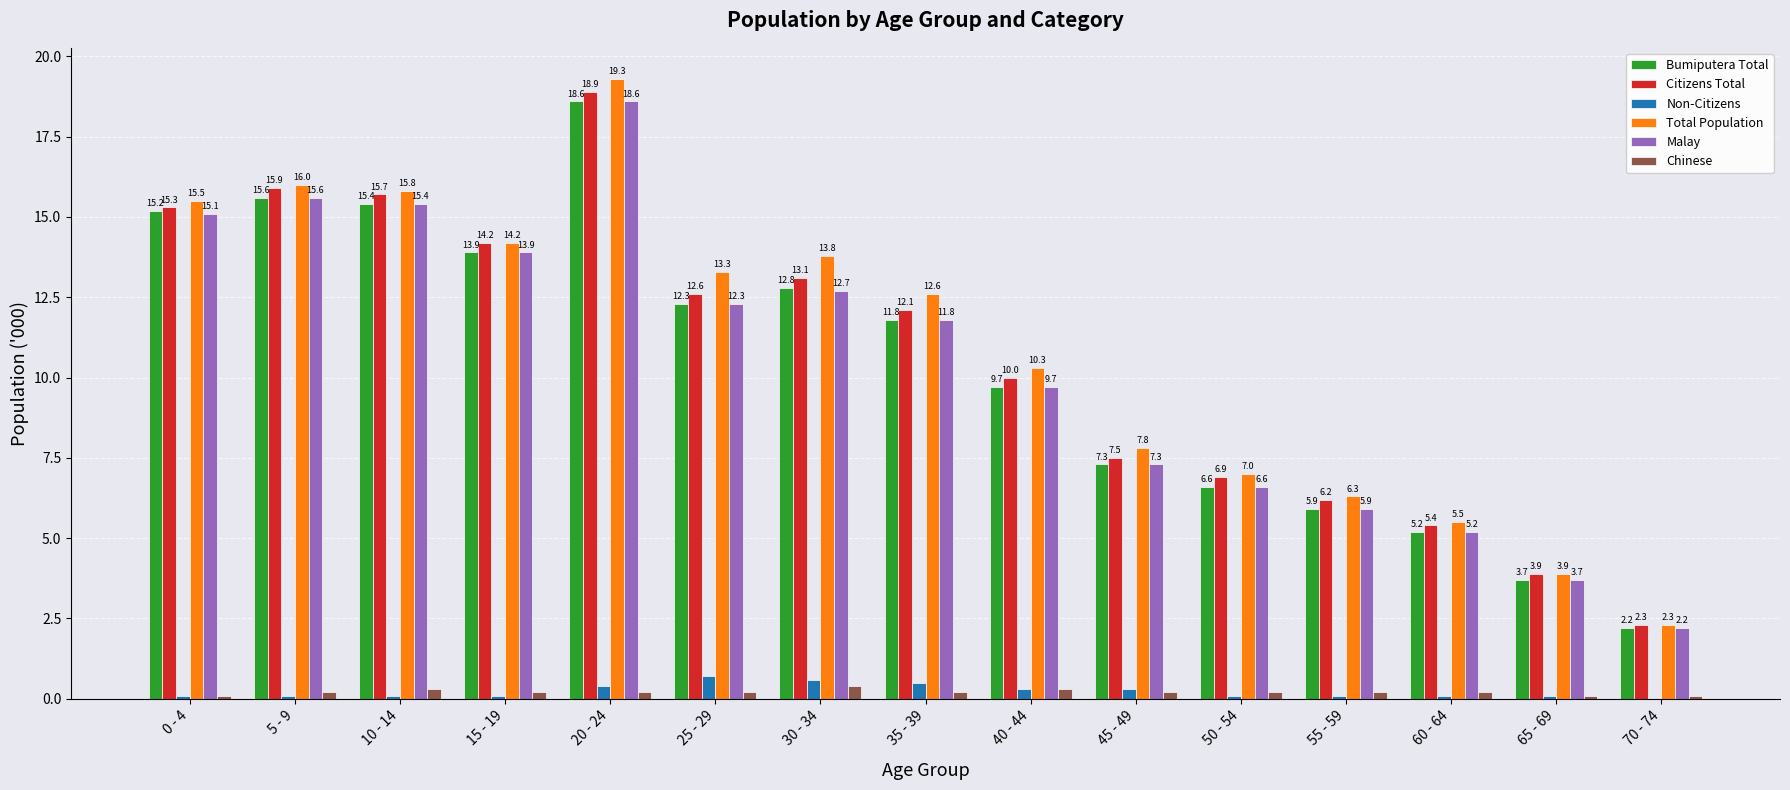

What value does the Non-Citizens series have at 35 - 39?

0.5